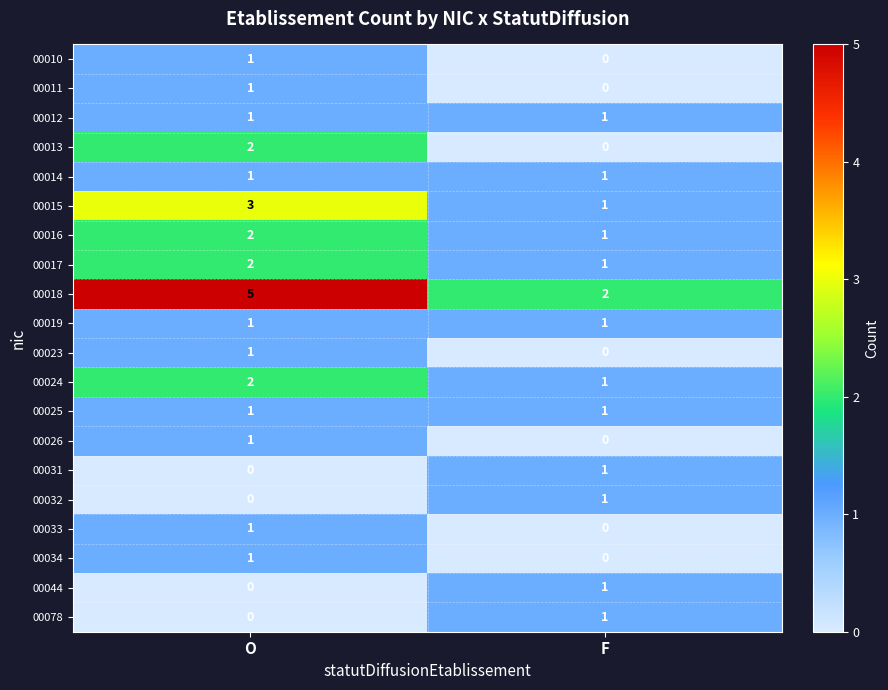

Which series changed the most between O and F?

00018